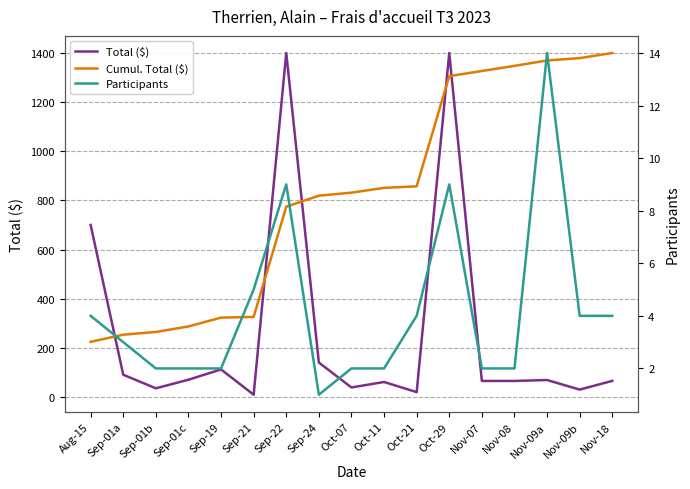

True or false: Total ($) and Participants intersect in this chart.

False